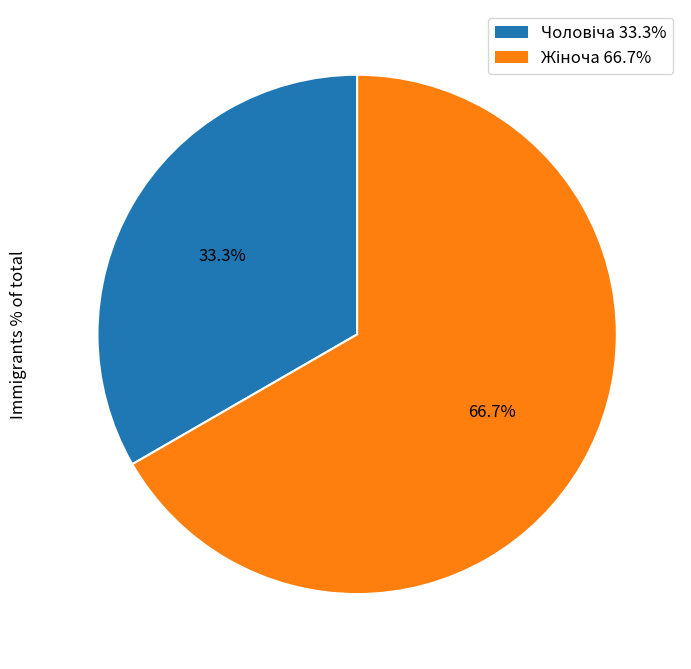

How many slices are in this pie chart?

2